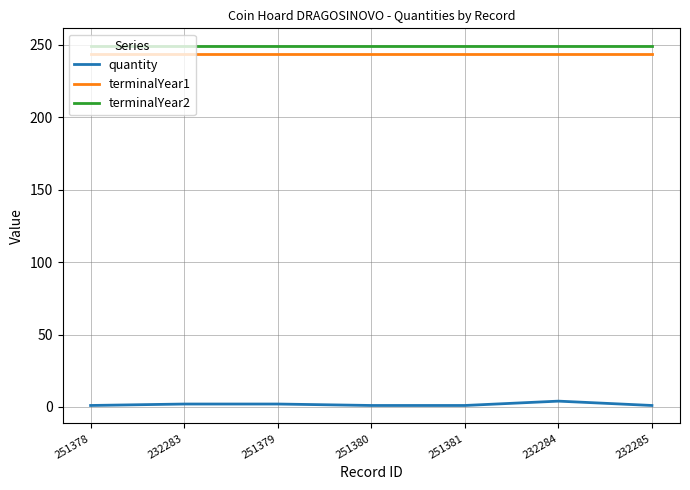

True or false: quantity has a value of 2 at 251379.

True